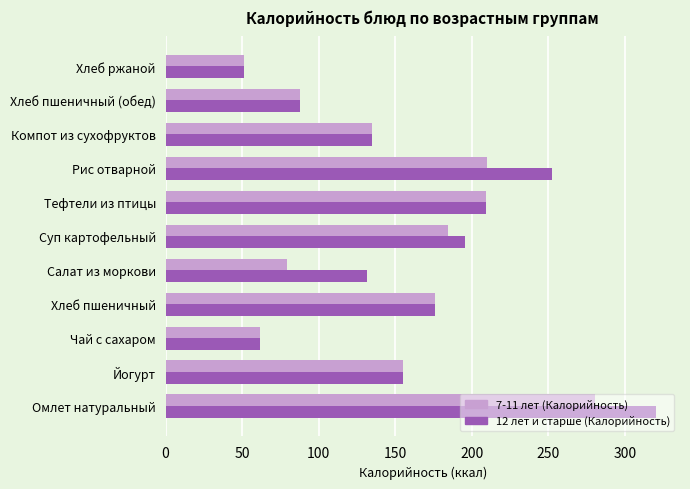

What is the difference between the second highest and minimum values in the 7-11 лет (Калорийность) series?

159.0